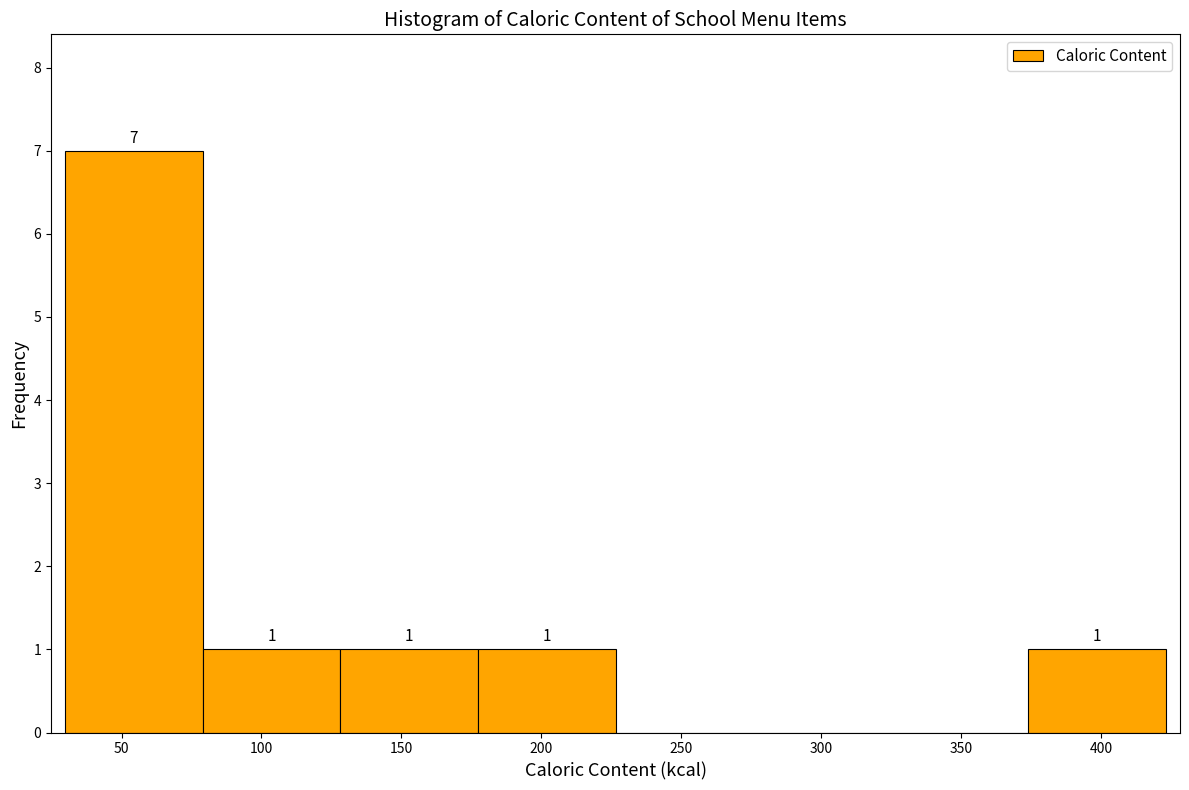

Which range on the x-axis has the tallest bar?

30 to 80